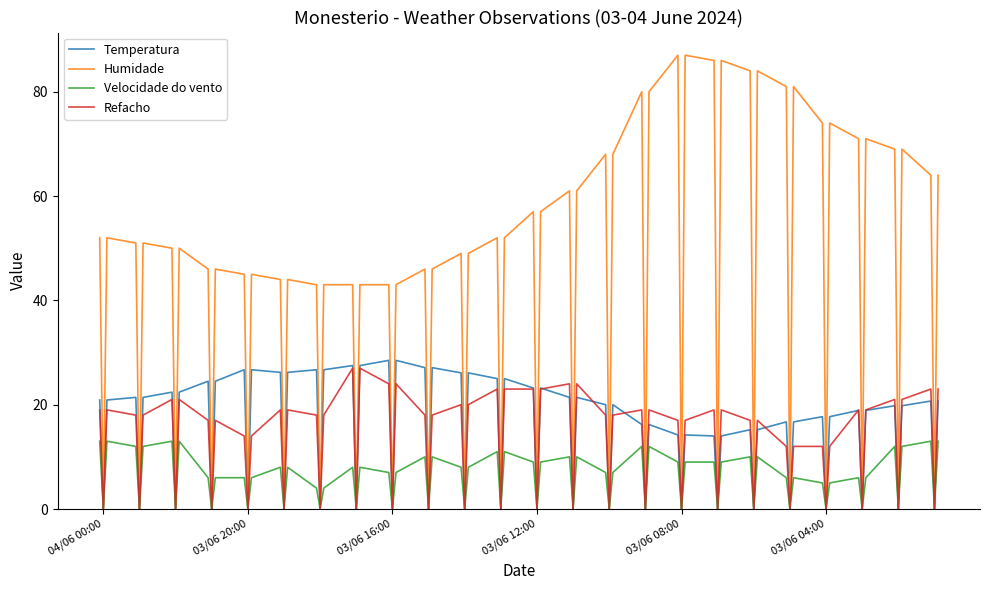

What are all the series names shown in the legend?

Temperatura, Humidade, Velocidade do vento, Refacho